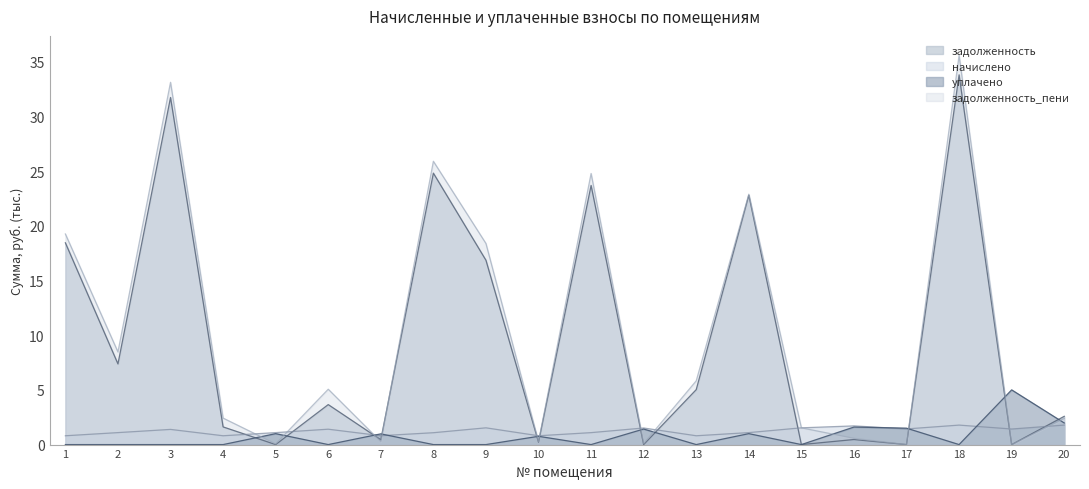

Reading left to right, list all the values displayed in this chart.

задолженность: 18.4	7.4	31.7	1.6	0.0	3.7	0.4	24.8	16.8	0.2	23.7	0.0	5.0	22.8	0.0	0.5	0.0	33.8	0.0	2.6
начислено: 0.8	1.1	1.4	0.8	1.1	1.4	0.8	1.1	1.5	0.8	1.1	1.5	0.8	1.1	1.5	1.7	1.4	1.8	1.4	1.8
уплачено: 0.0	0.0	0.0	0.0	1.0	0.0	1.0	0.0	0.0	0.8	0.0	1.4	0.0	1.0	0.0	1.6	1.5	0.0	5.0	2.0
задолженность_пени: 19.2	8.5	33.1	2.4	0.1	5.1	0.3	25.9	18.4	0.3	24.8	0.1	5.8	22.9	1.5	0.6	0.0	35.6	0.0	2.4